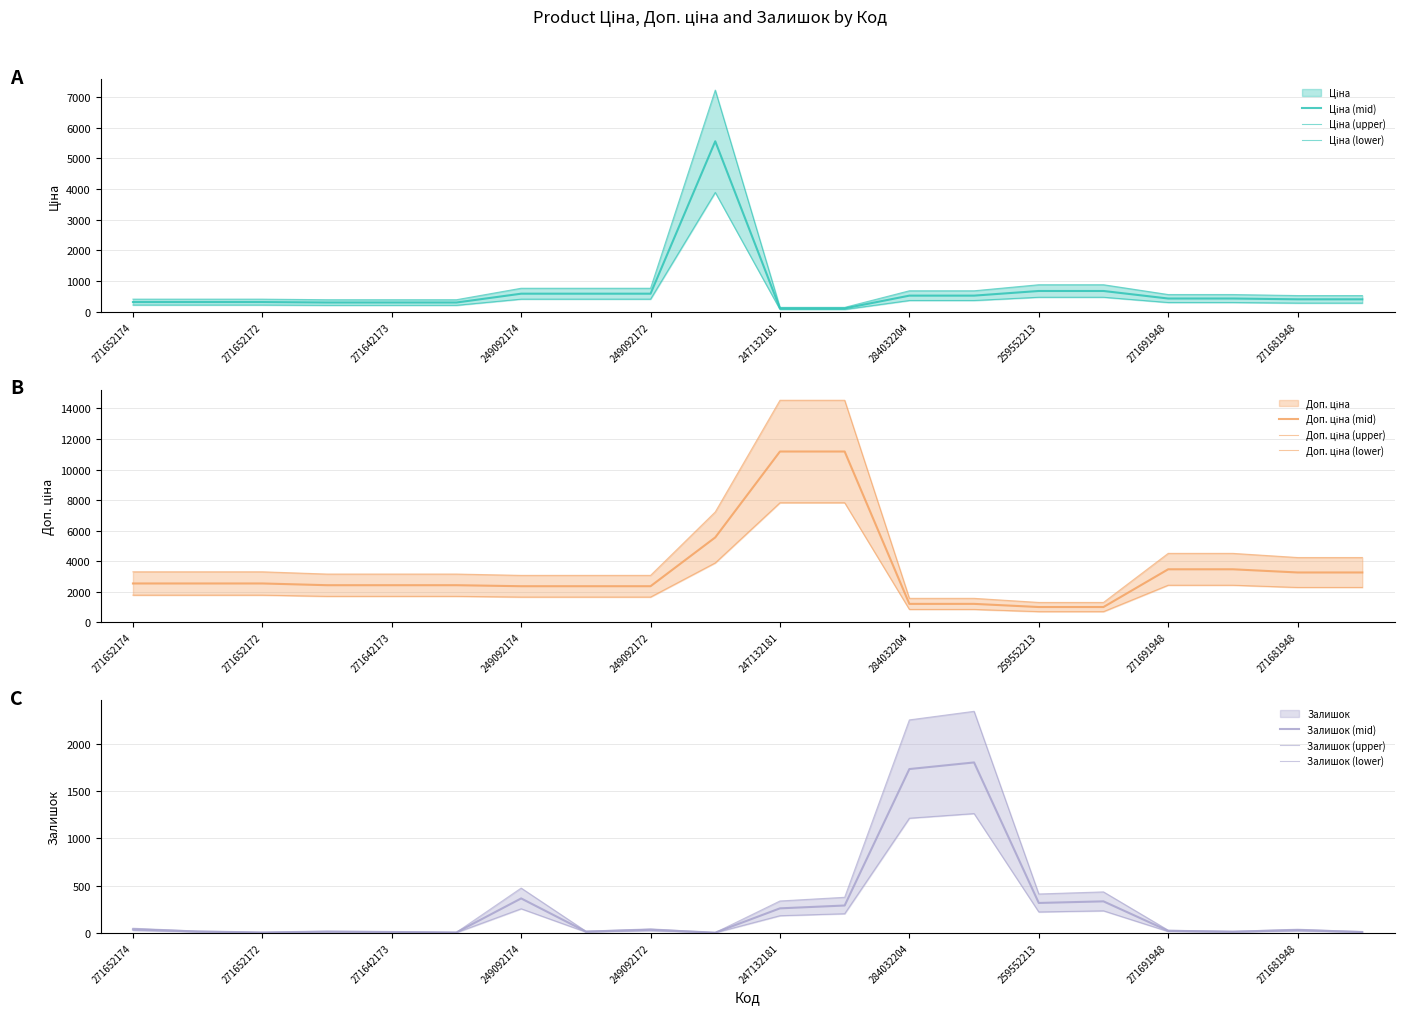

What is the label of the 12th point from the left?

247132180